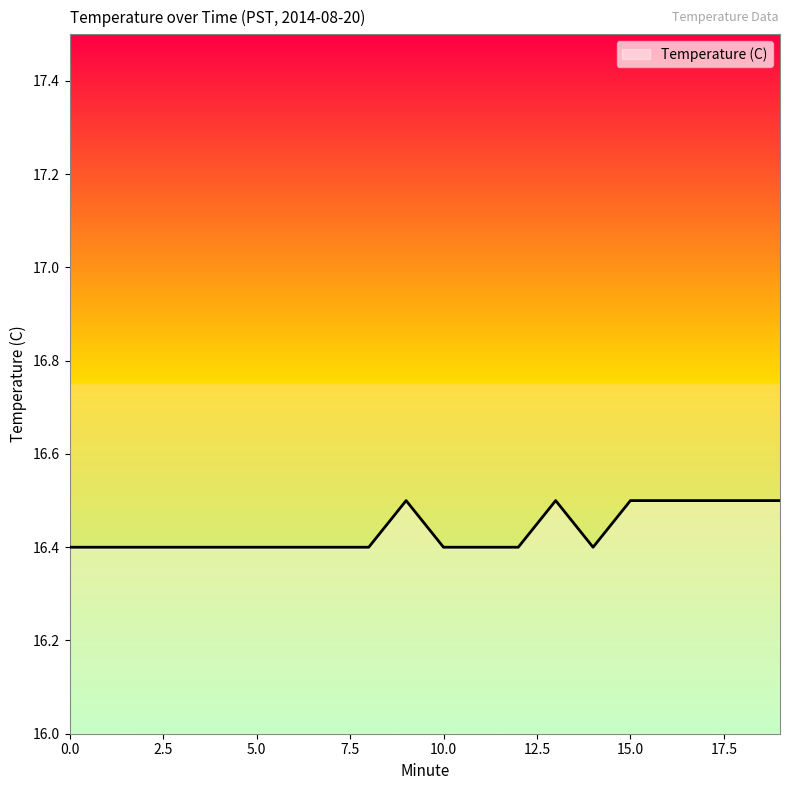

What is the difference between the maximum and minimum values?

0.1